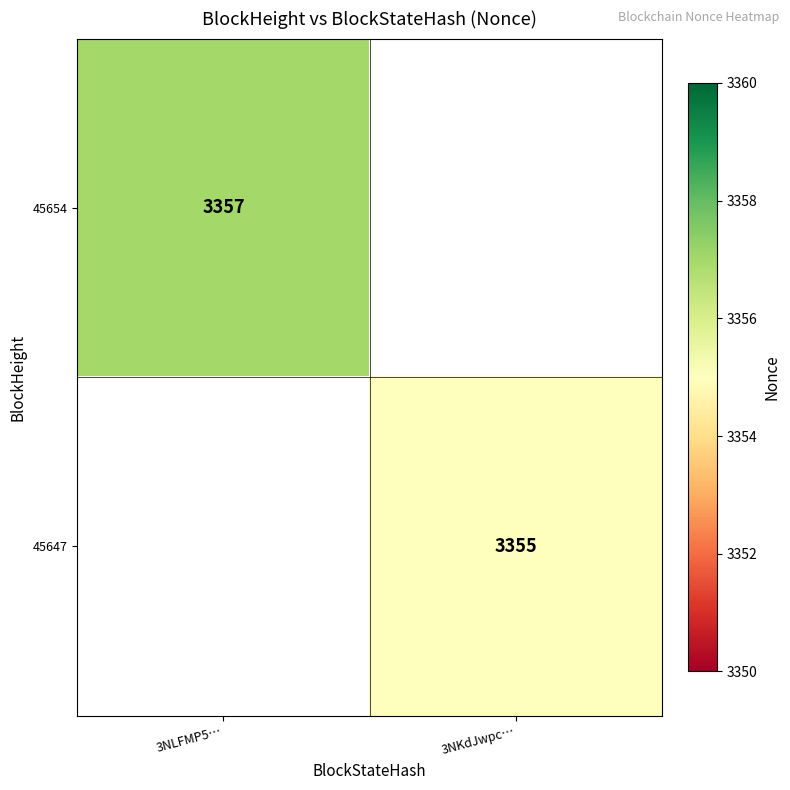

True or false: 45647 has a value of 4703 at 3NKdJwpc….

False